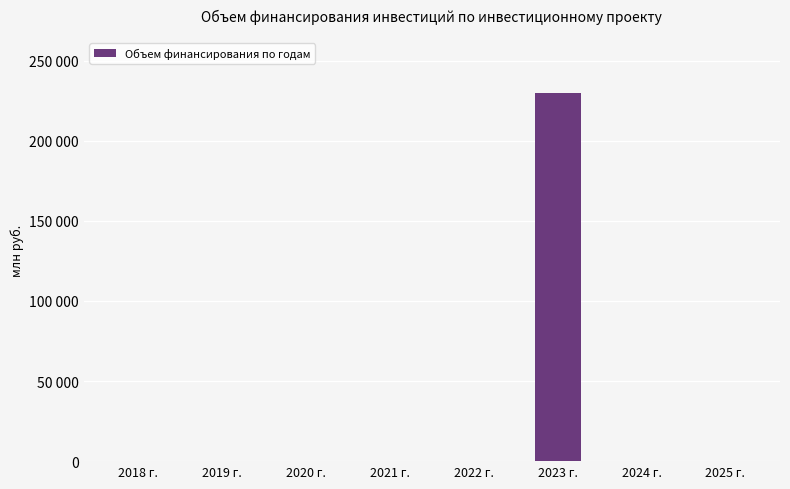

Are the bars horizontal?

No